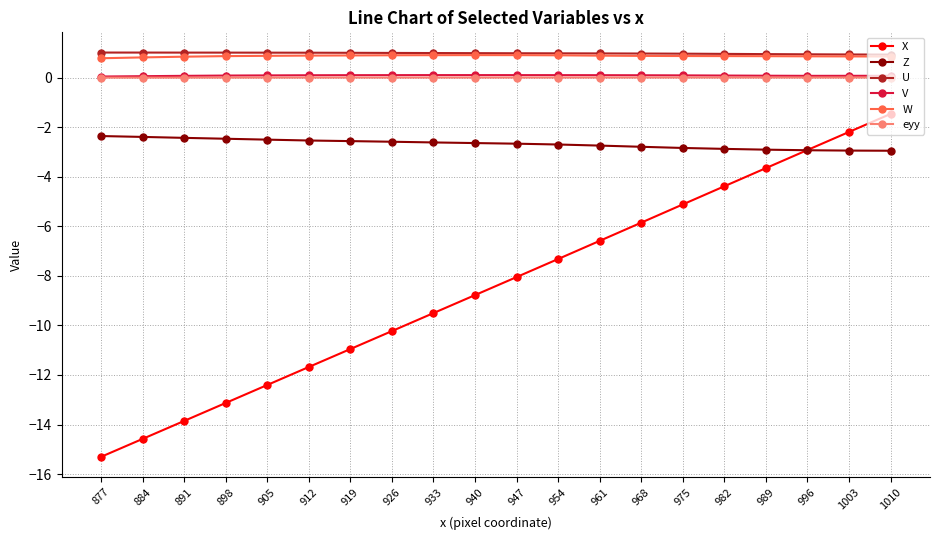

What is the total value across all series at 982?

-5.3